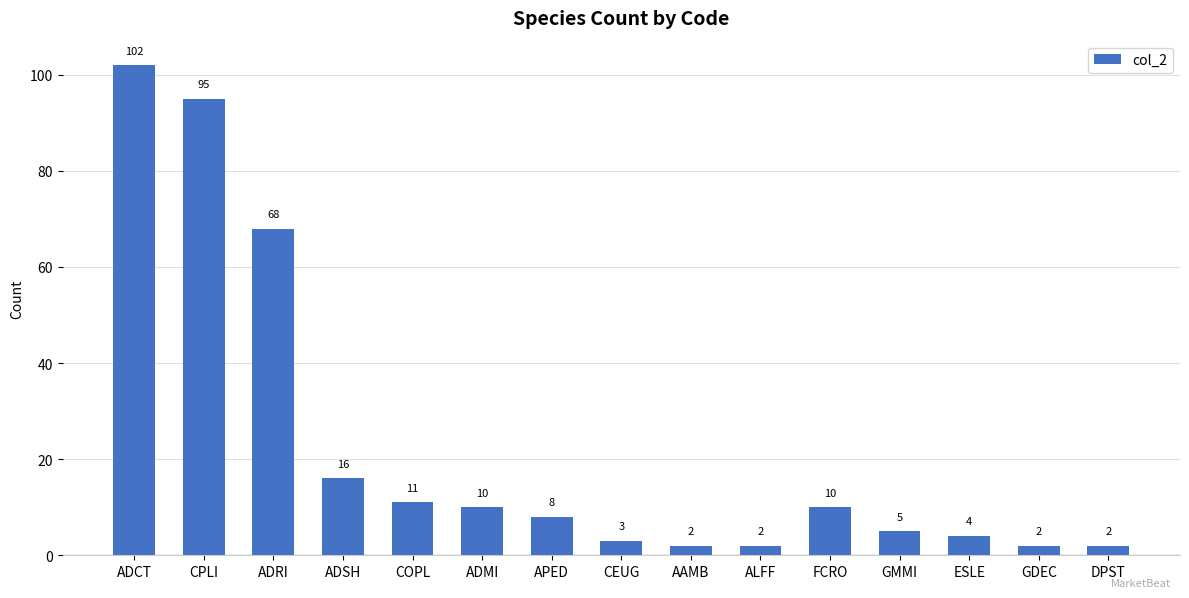

Does the chart contain any negative values?

No